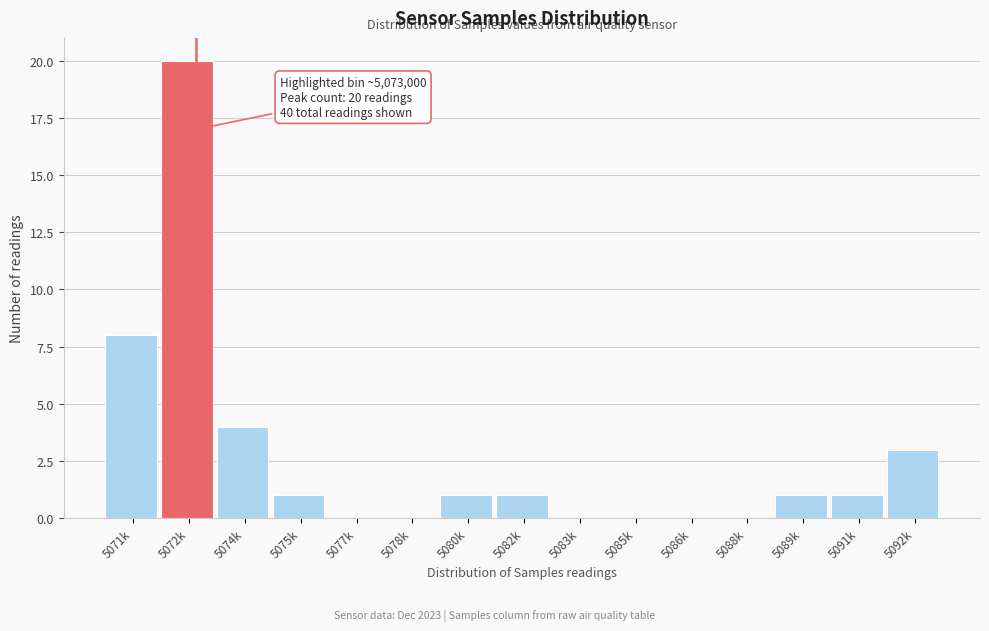

Reading right to left, extract all data points from this chart.

5092k=3	5091k=1	5089k=1	5088k=0	5086k=0	5085k=0	5083k=0	5082k=1	5080k=1	5078k=0	5077k=0	5075k=1	5074k=4	5072k=20	5071k=8